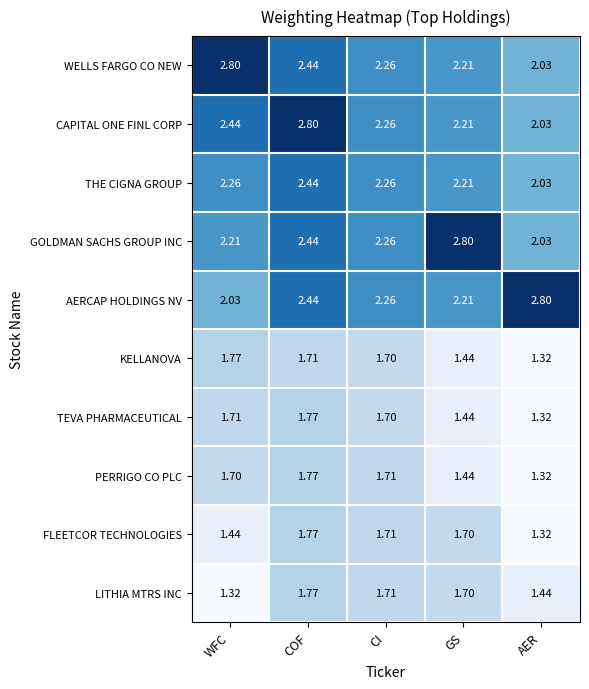

At which category is the sum across all series the highest?

COF